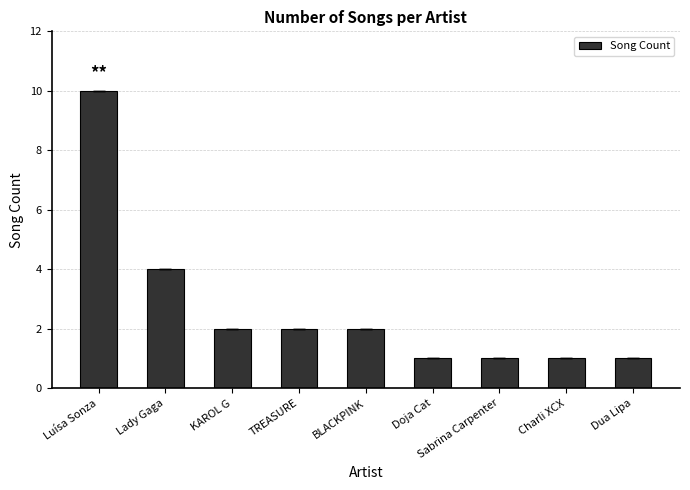

The chart shows a value of 4 at TREASURE. True or false?

False